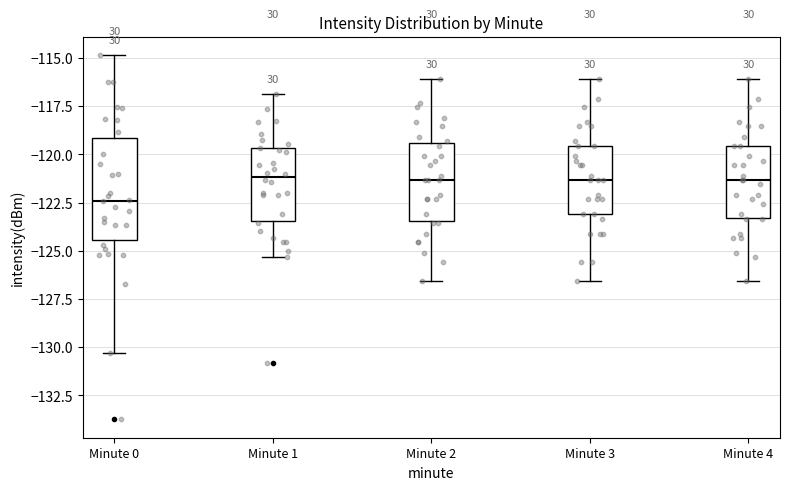

Reading left to right, read every box against the y-axis: the position of its median line, the range the box covers, and the ends of its whiskers. The values are not printed on the chart, so give them approximately, as read against the axis.

Minute 0: median -122.5, box -124.5 to -119.0, whiskers -130.5 to -115.0
Minute 1: median -121.0, box -123.5 to -119.5, whiskers -125.5 to -117.0
Minute 2: median -121.5, box -123.5 to -119.5, whiskers -126.5 to -116.0
Minute 3: median -121.5, box -123.0 to -119.5, whiskers -126.5 to -116.0
Minute 4: median -121.5, box -123.5 to -119.5, whiskers -126.5 to -116.0